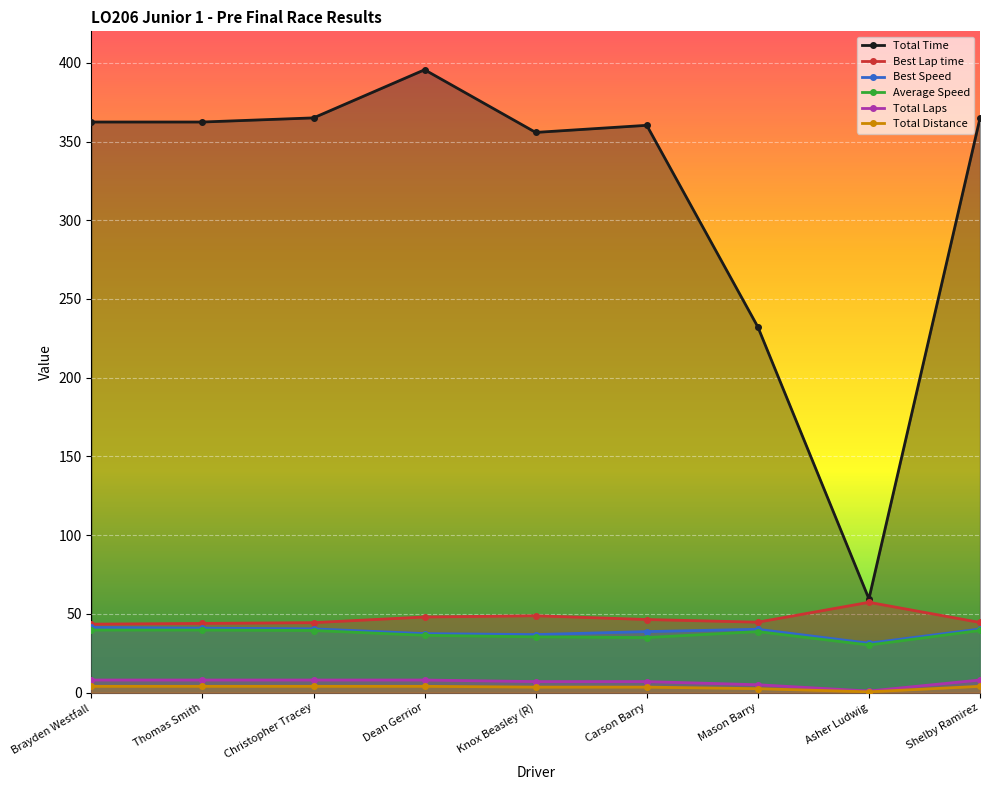

Does the chart display data point markers on the line(s)?

Yes